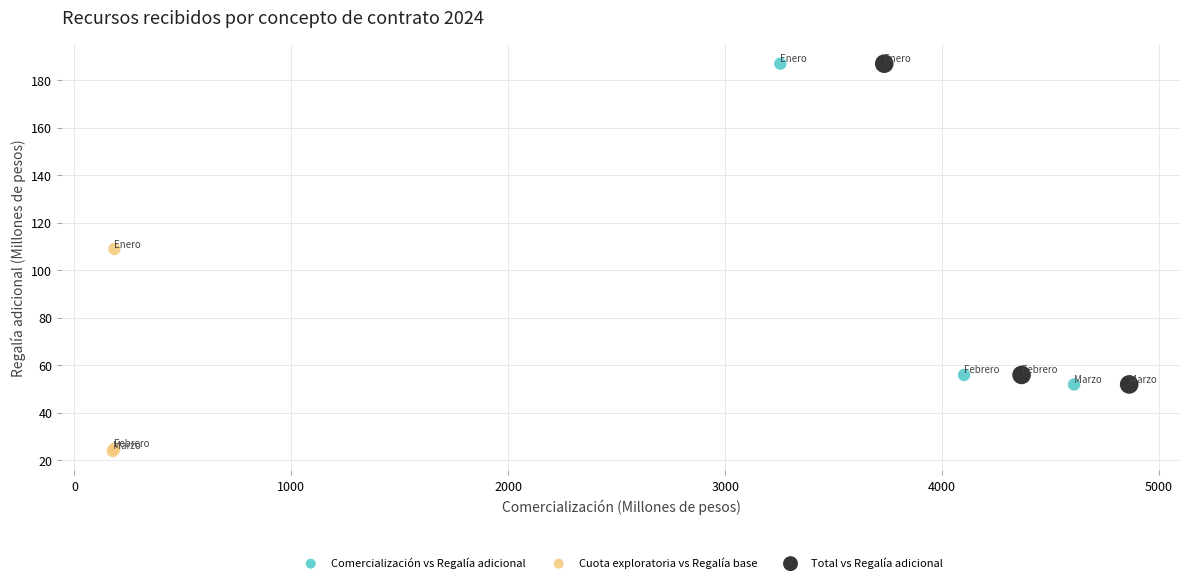

Which series reaches the minimum Y coordinate?

Cuota exploratoria vs Regalía base